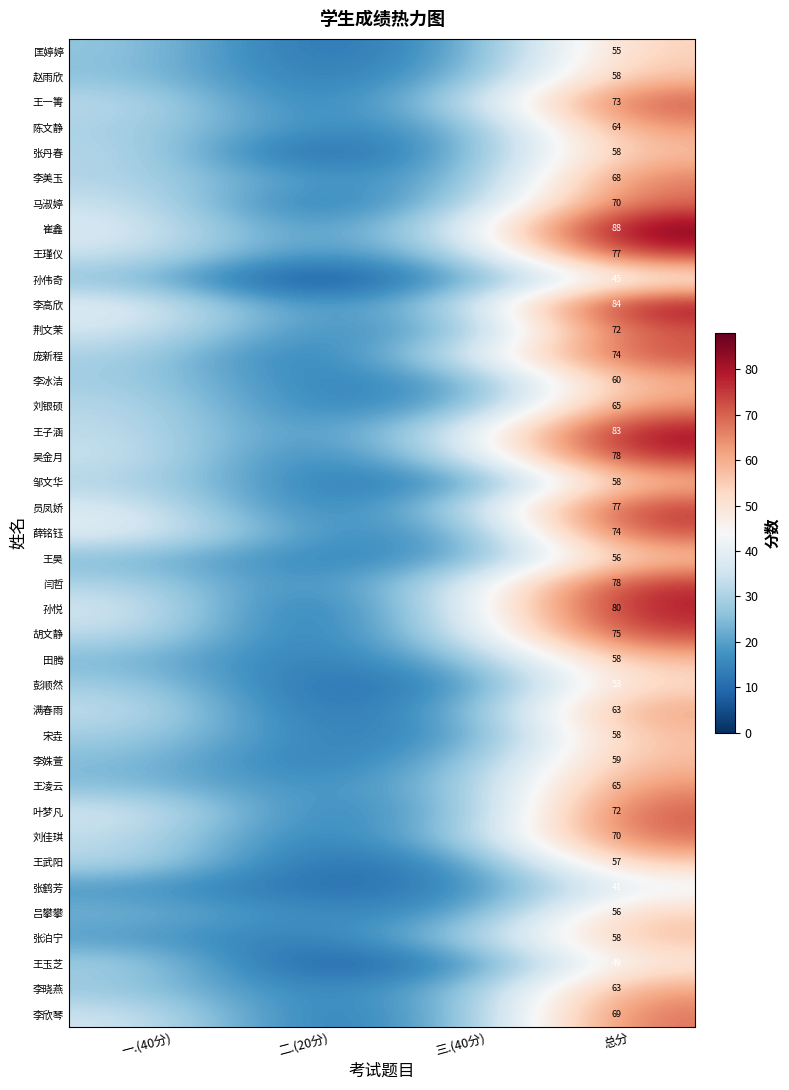

How many values in the 邹文华 series are below 31?

2